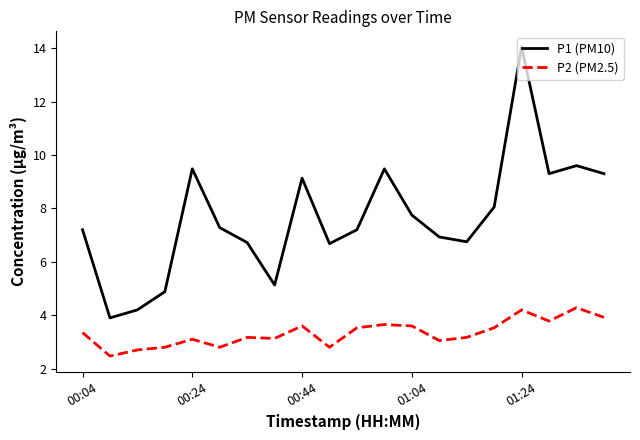

What is the difference between the second highest and minimum values in the P2 (PM2.5) series?

1.7